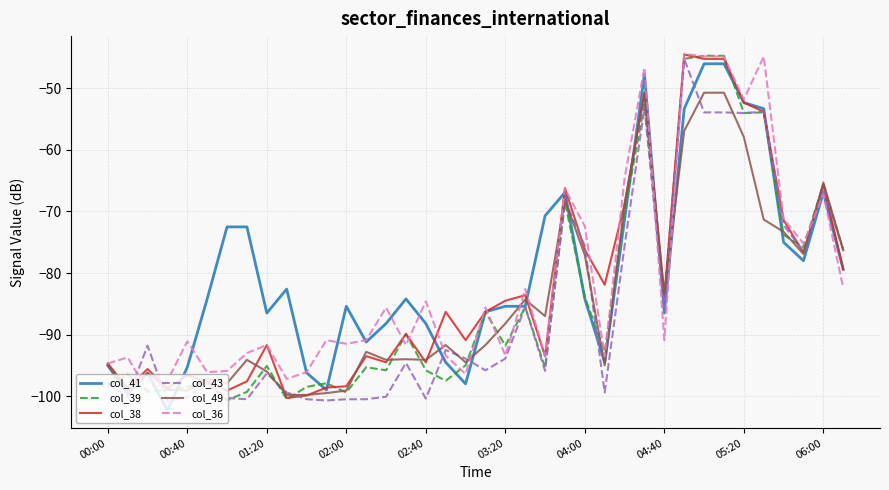

What is the lowest value of the col_39 series?

-100.7